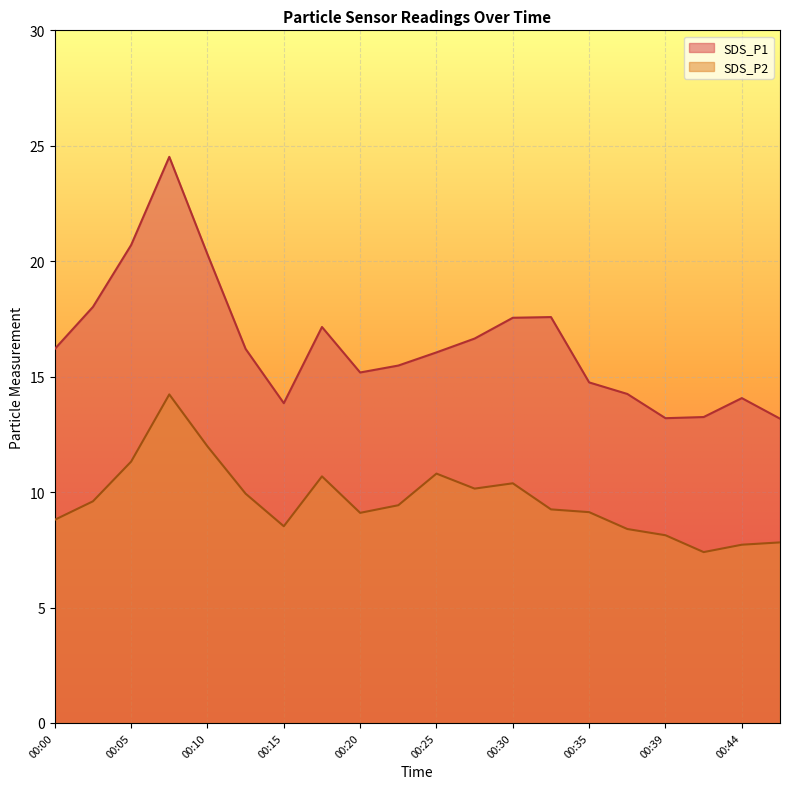

Is the value of SDS_P2 at 00:35 greater than the value of SDS_P1 at 00:47?

No